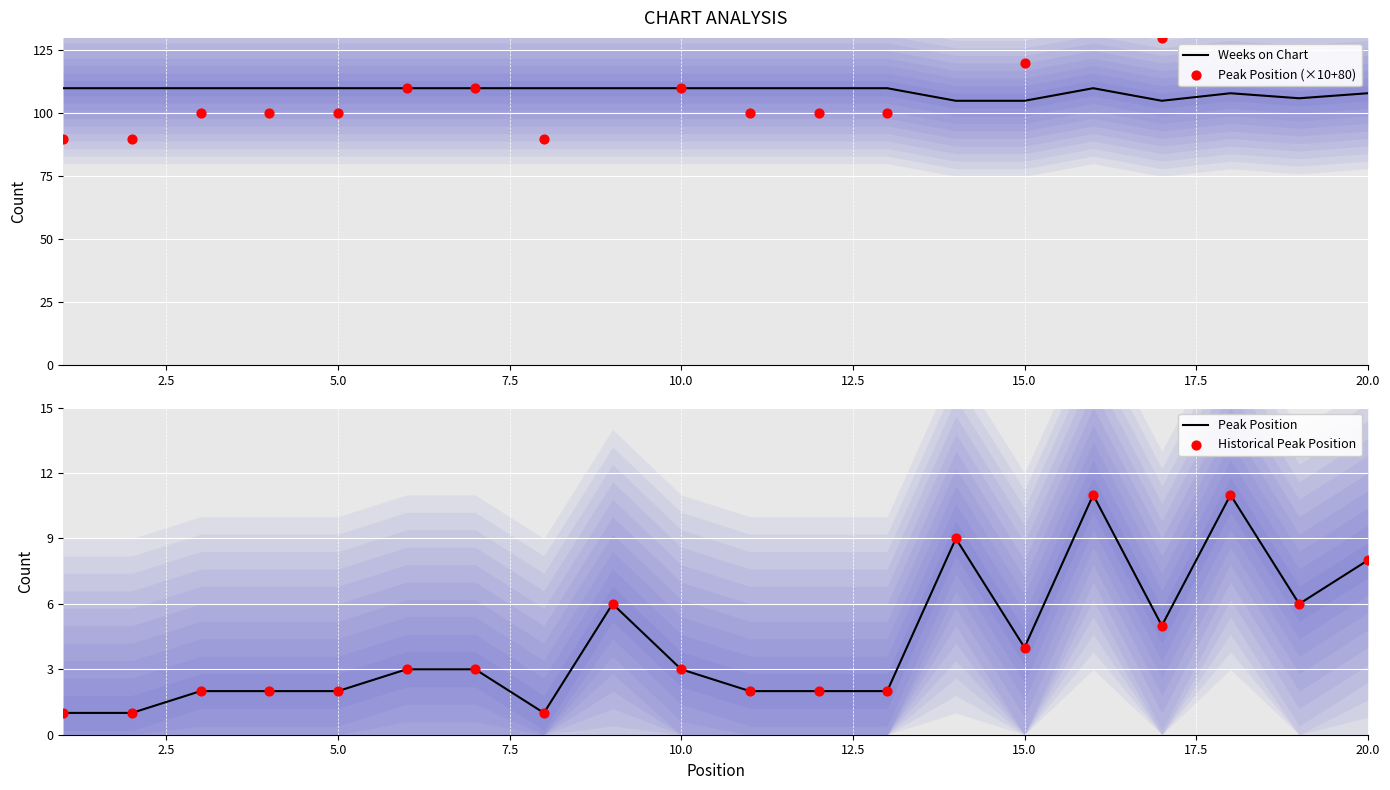

Which series has the largest Y range (max minus min)?

Peak Position (×10+80)